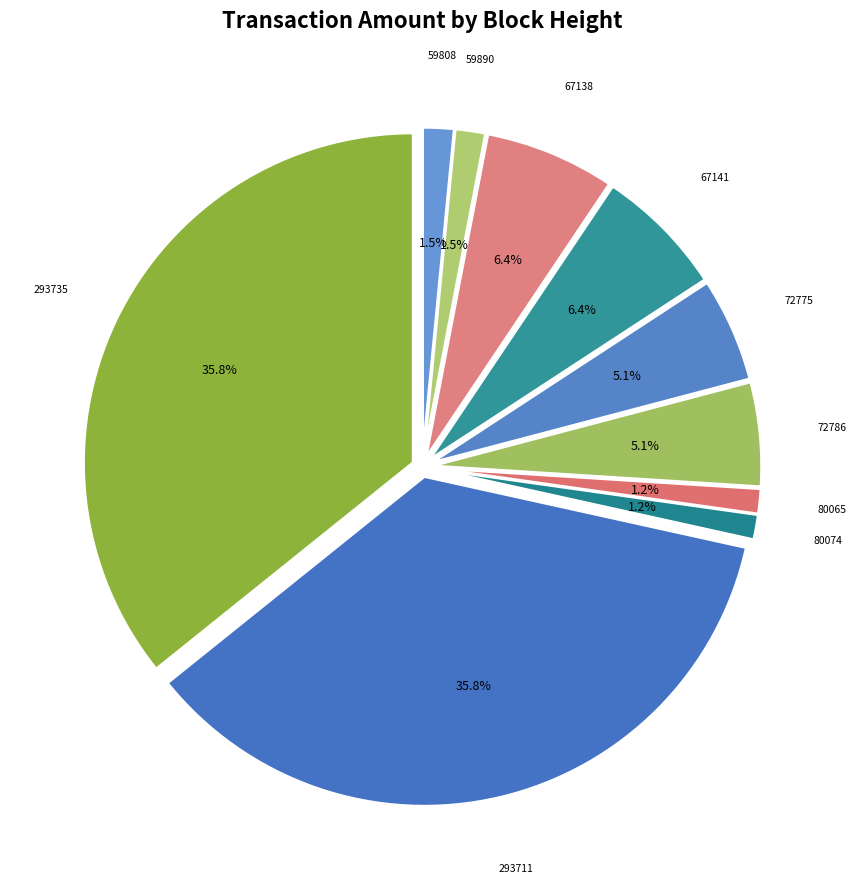

How much of the chart is everything except 72786?

94.9%